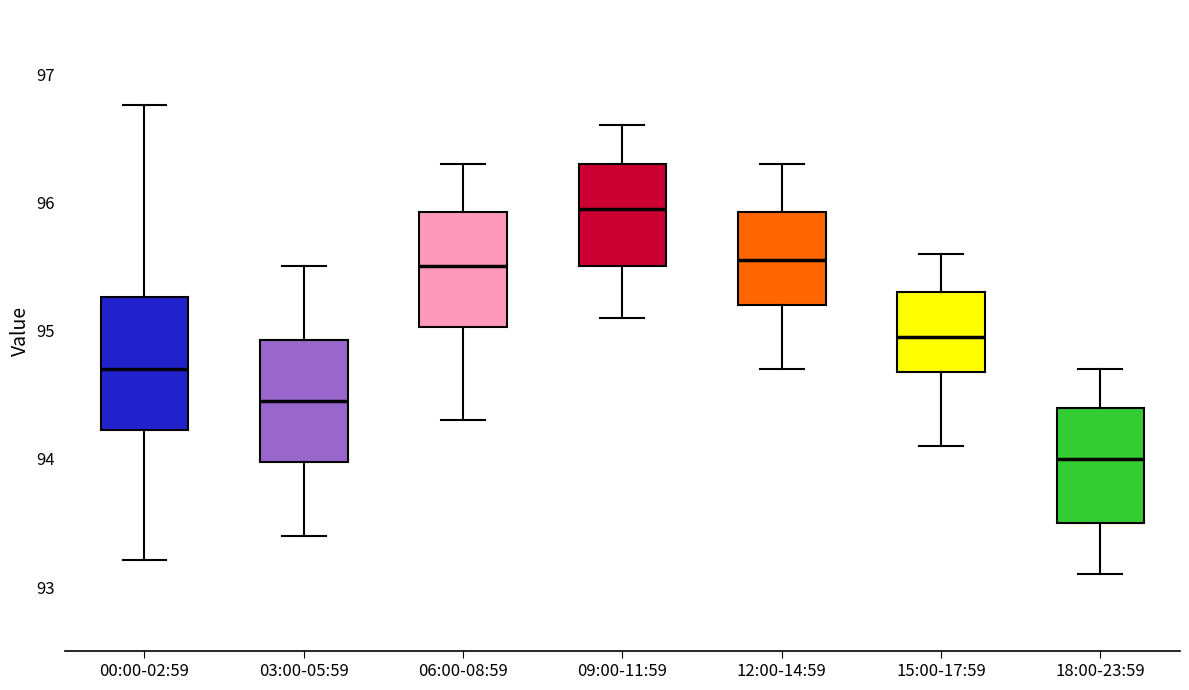

Where does the upper whisker of the box for 06:00-08:59 end on the y-axis? The values are not printed on the chart, so give them approximately, as read against the axis.

96.3